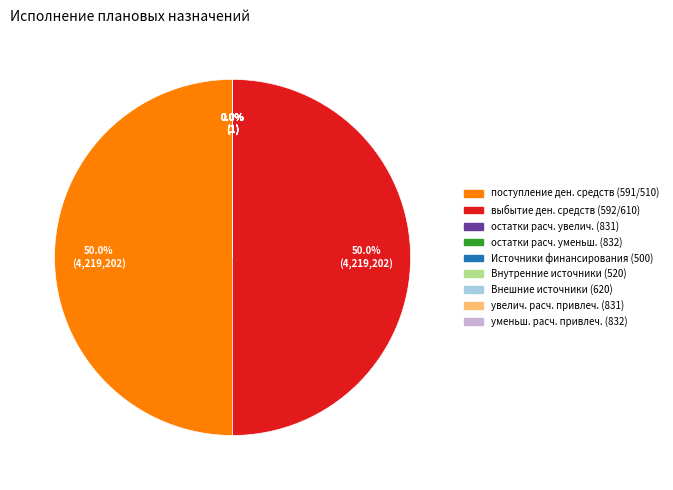

Is it true that увеличение остатков расчетов (831) is 1% of the pie?

False